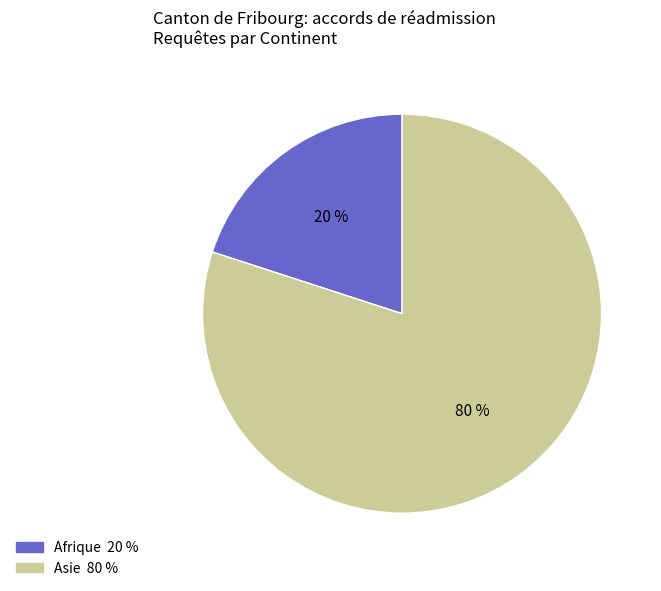

To the nearest percent, what is the average slice percentage?

50%